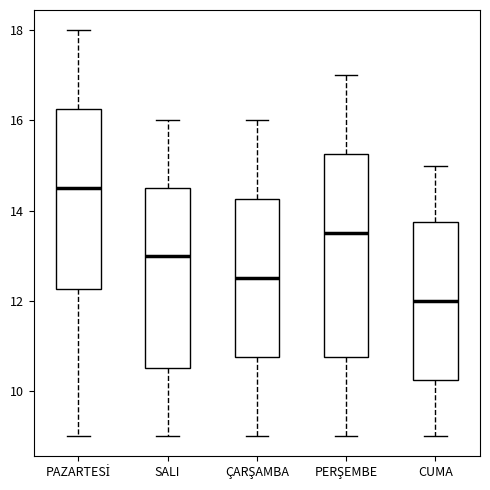

Reading left to right, read every box against the y-axis: the position of its median line, the range the box covers, and the ends of its whiskers. The values are not printed on the chart, so give them approximately, as read against the axis.

PAZARTESİ: median 14.6, box 12.2 to 16.2, whiskers 9.0 to 18.0
SALI: median 13.0, box 10.6 to 14.6, whiskers 9.0 to 16.0
ÇARŞAMBA: median 12.6, box 10.8 to 14.2, whiskers 9.0 to 16.0
PERŞEMBE: median 13.6, box 10.8 to 15.2, whiskers 9.0 to 17.0
CUMA: median 12.0, box 10.2 to 13.8, whiskers 9.0 to 15.0